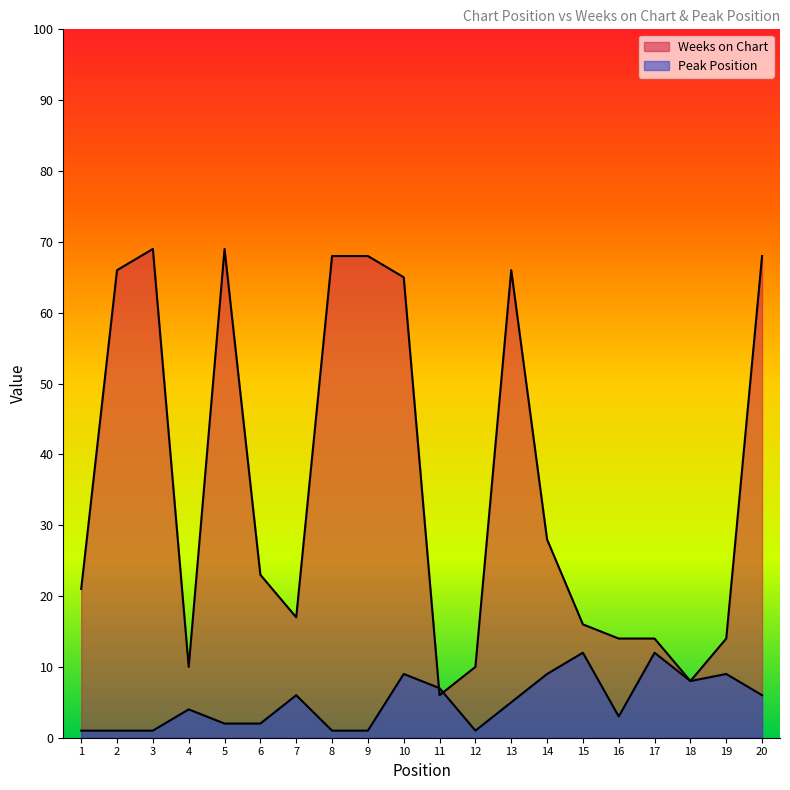

Where is the first local maximum for Weeks on Chart?

3